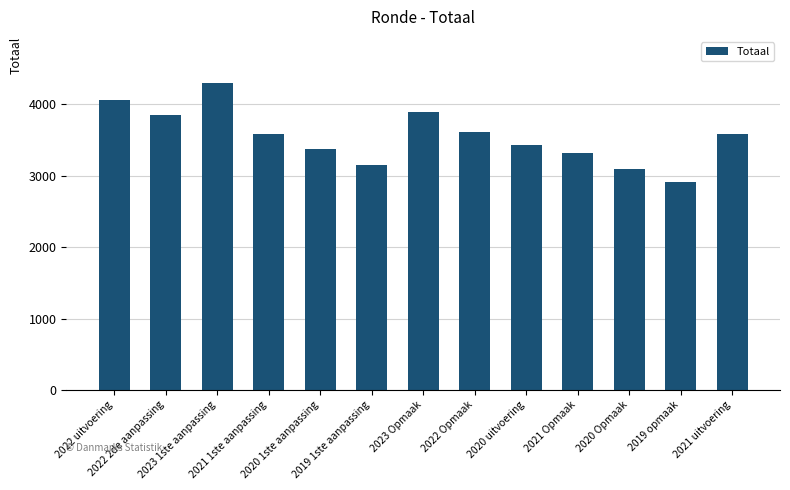

What is the change in value from 2019 1ste aanpassing to 2020 uitvoering?

+278